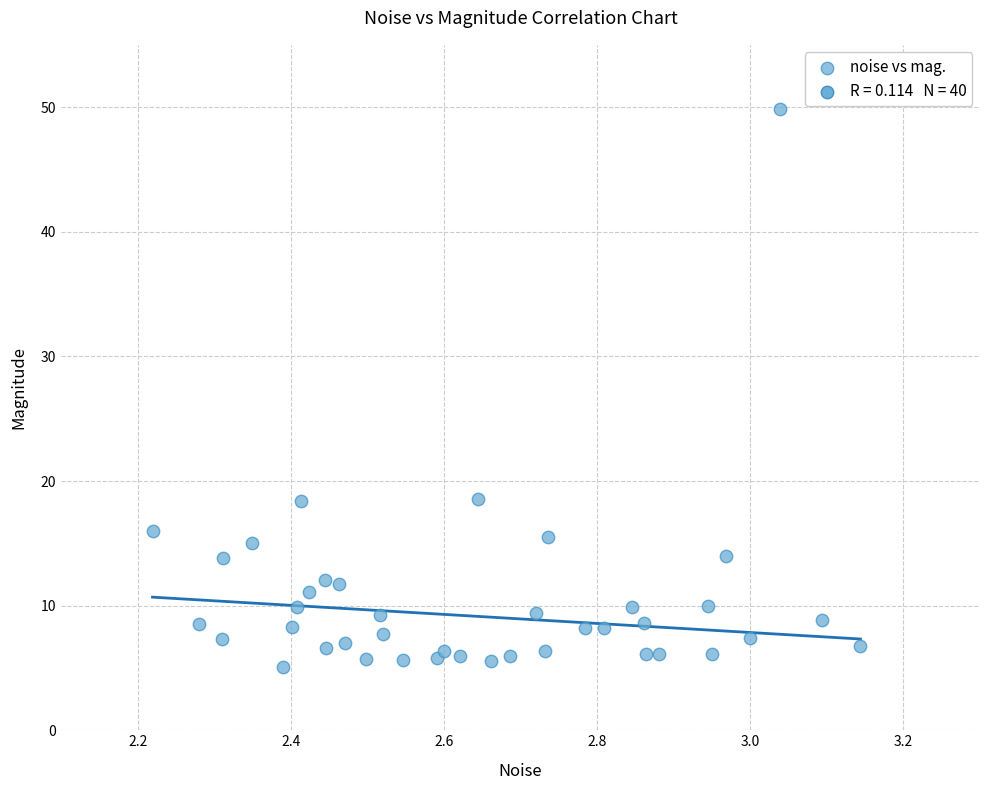

What is the range of X values (max minus min)?

0.9